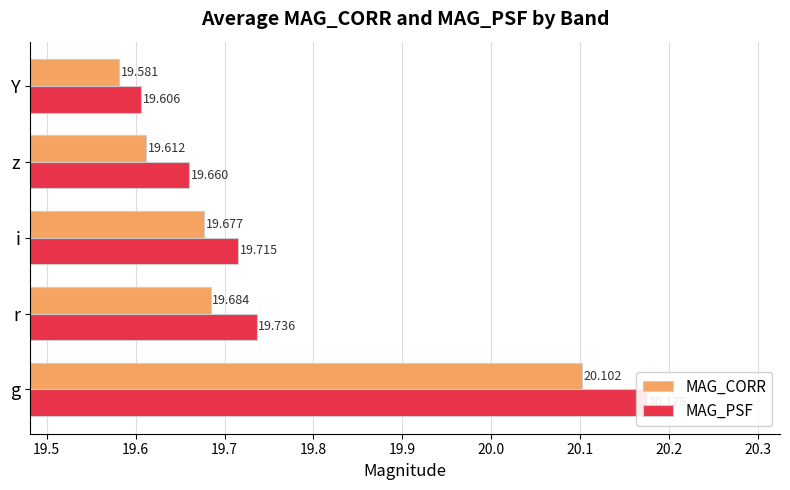

Which series has the widest spread of values?

MAG_PSF